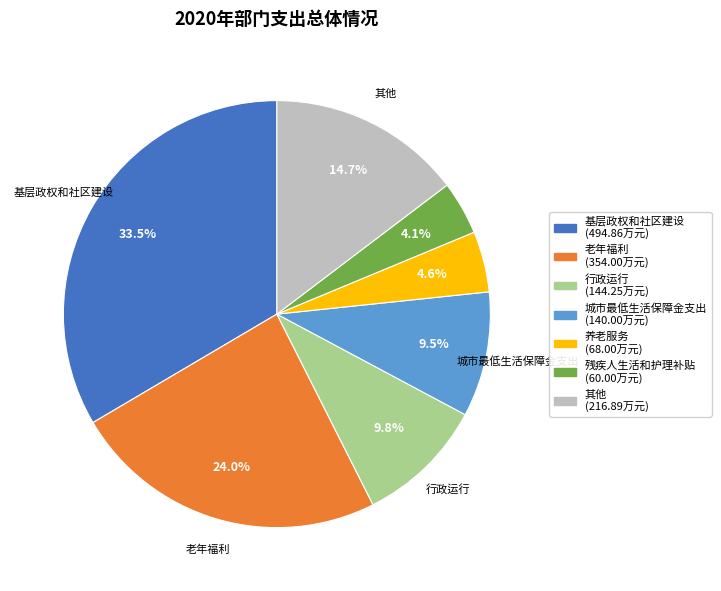

To the nearest percent, what is the difference between the largest and smallest slice percentages?

29%